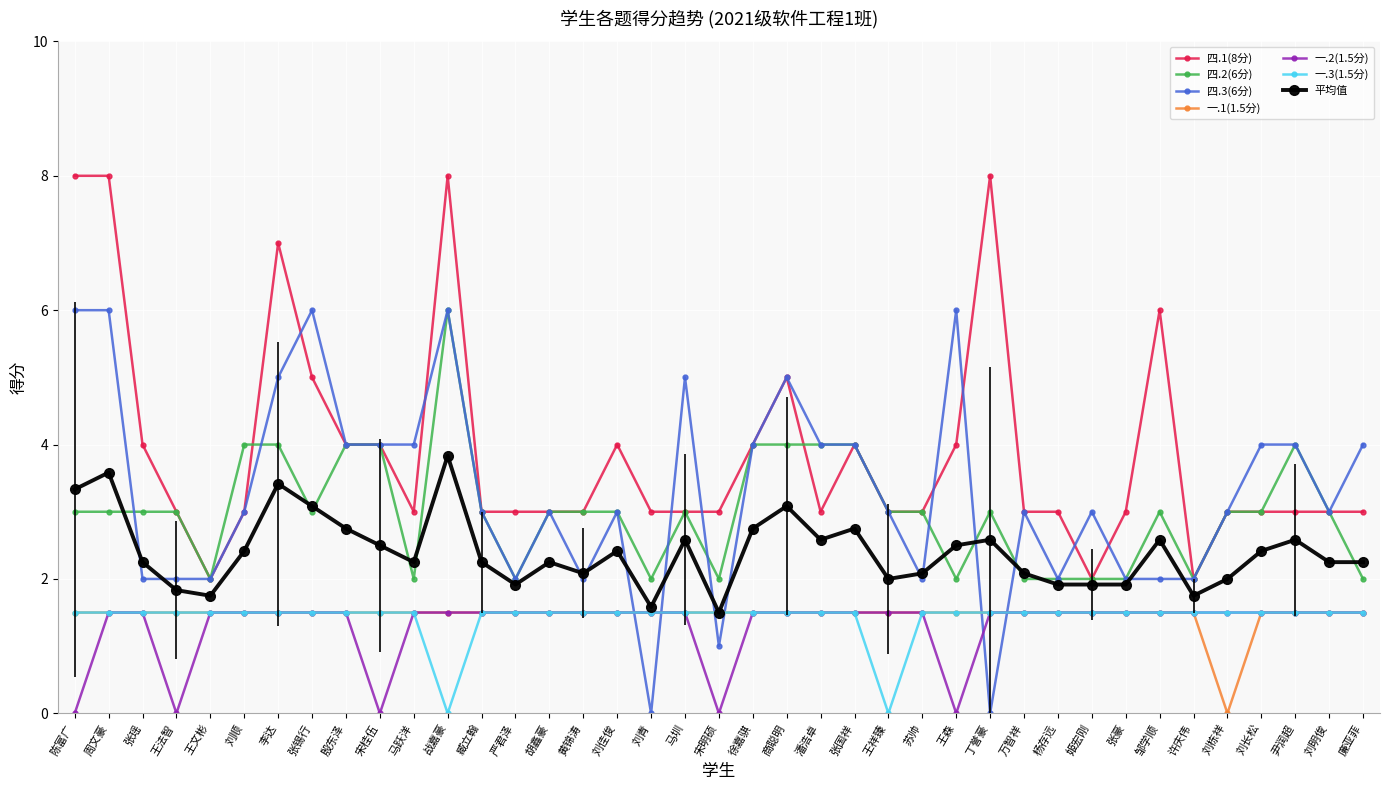

True or false: 一.3(1.5分) and 四.1(8分) intersect in this chart.

False